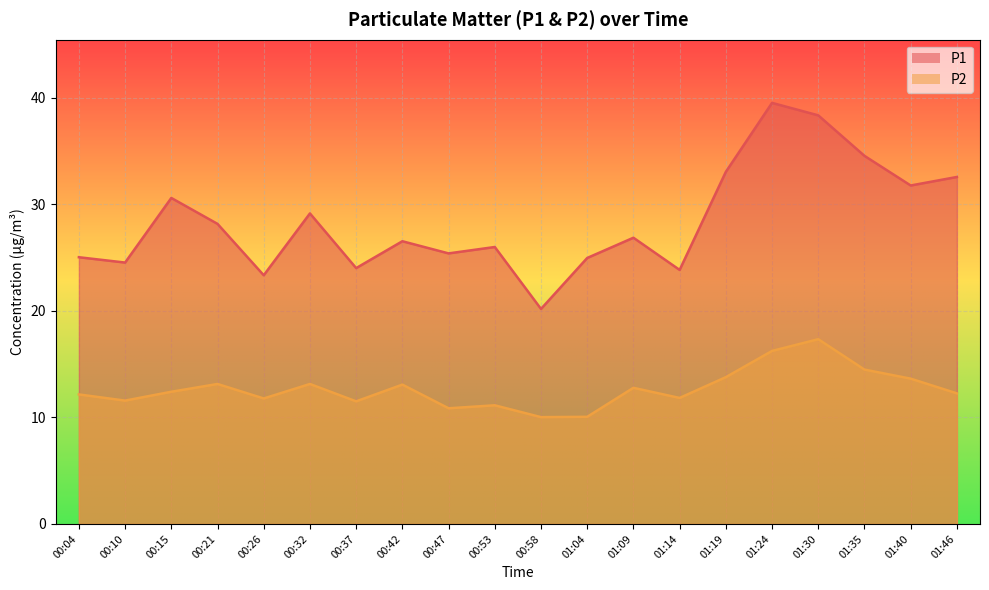

Reading right to left, list all the values displayed in this chart.

P1: 32.5	31.8	34.5	38.3	39.5	33.0	23.8	26.9	24.9	20.2	26.0	25.4	26.5	24.0	29.1	23.3	28.1	30.6	24.5	25.0
P2: 12.2	13.6	14.5	17.3	16.2	13.8	11.8	12.8	10.1	10.0	11.1	10.8	13.1	11.5	13.1	11.8	13.1	12.4	11.6	12.2